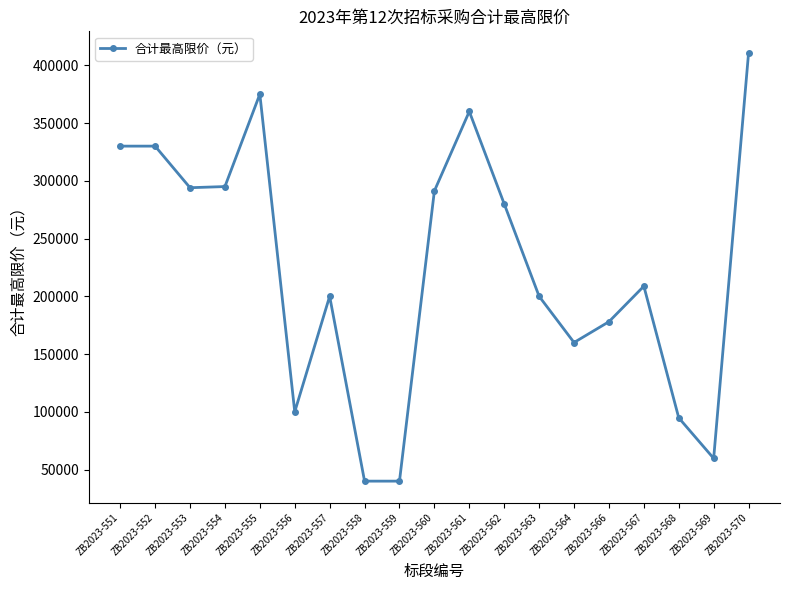

What is the smallest value displayed?

40000